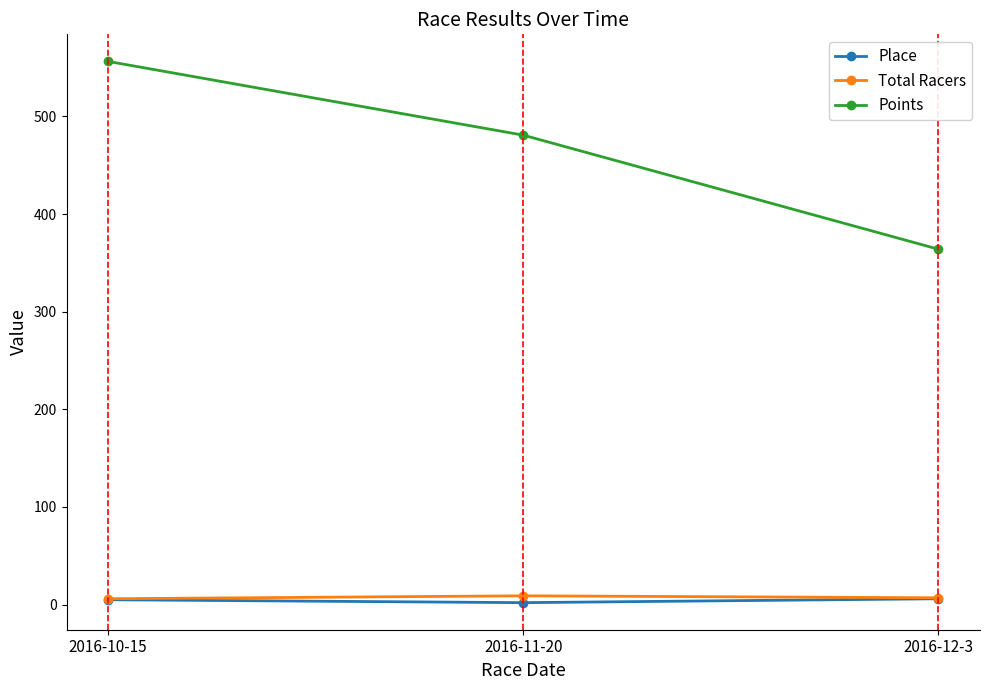

Where does the Points series first go above 480?

2016-10-15